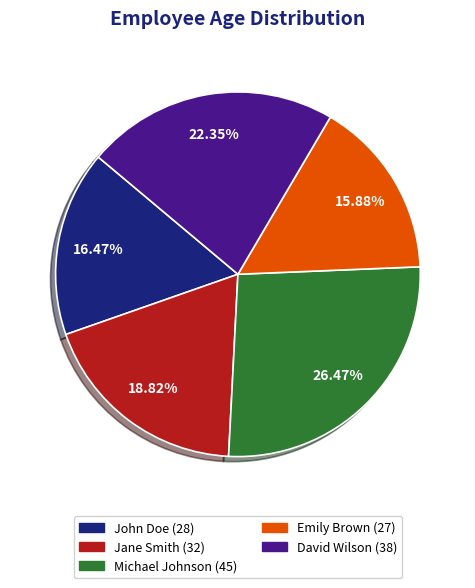

Which slice is the smallest?

Emily Brown